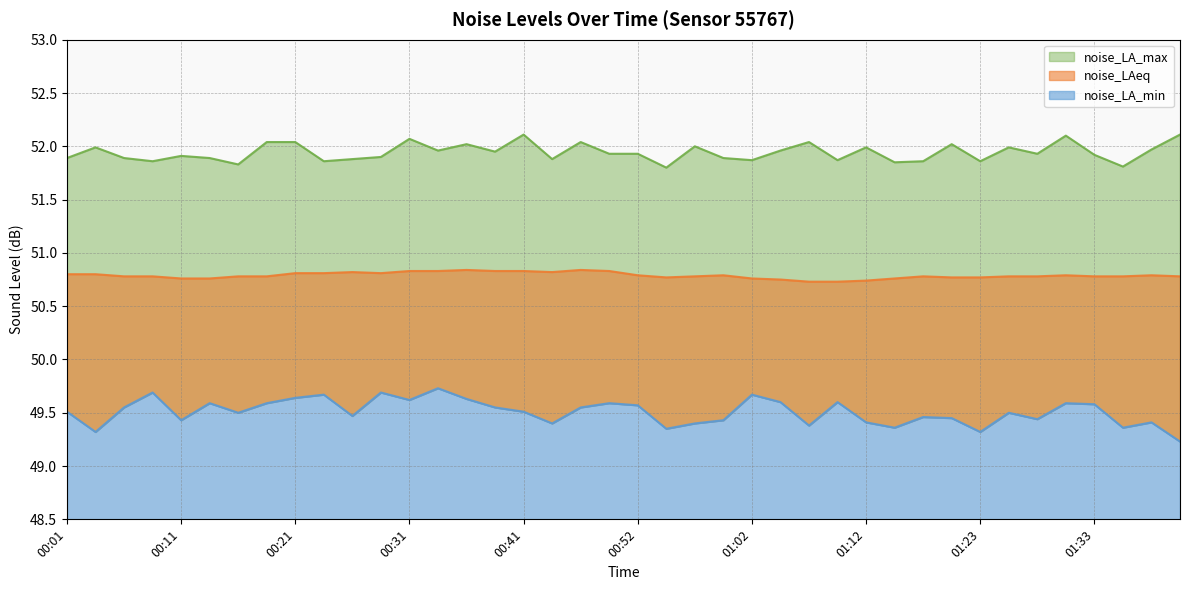

How many interior local peaks does the noise_LA_min series have?

12